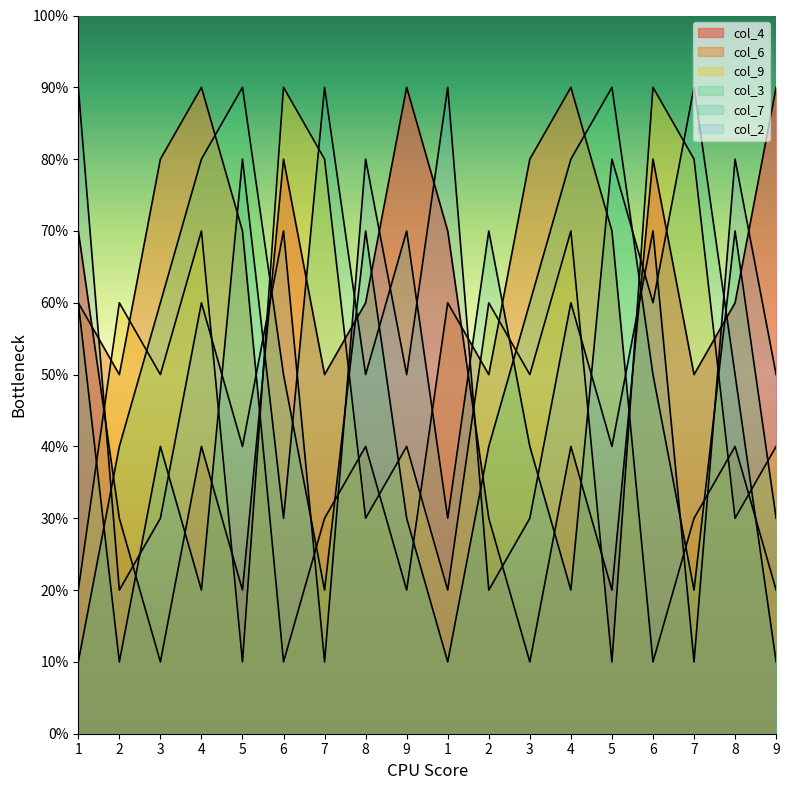

What is the difference between the highest and lowest values at 9?

7